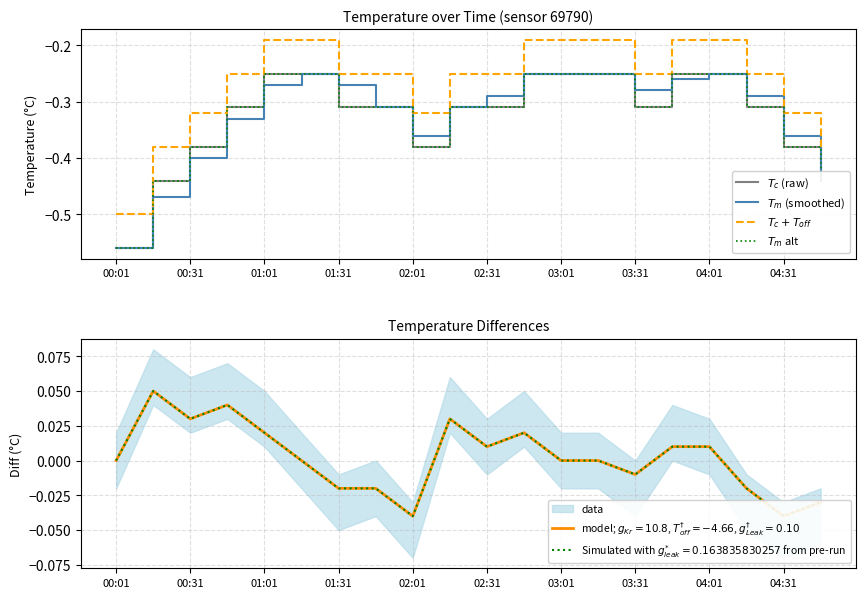

How many lines are shown in the chart?

4